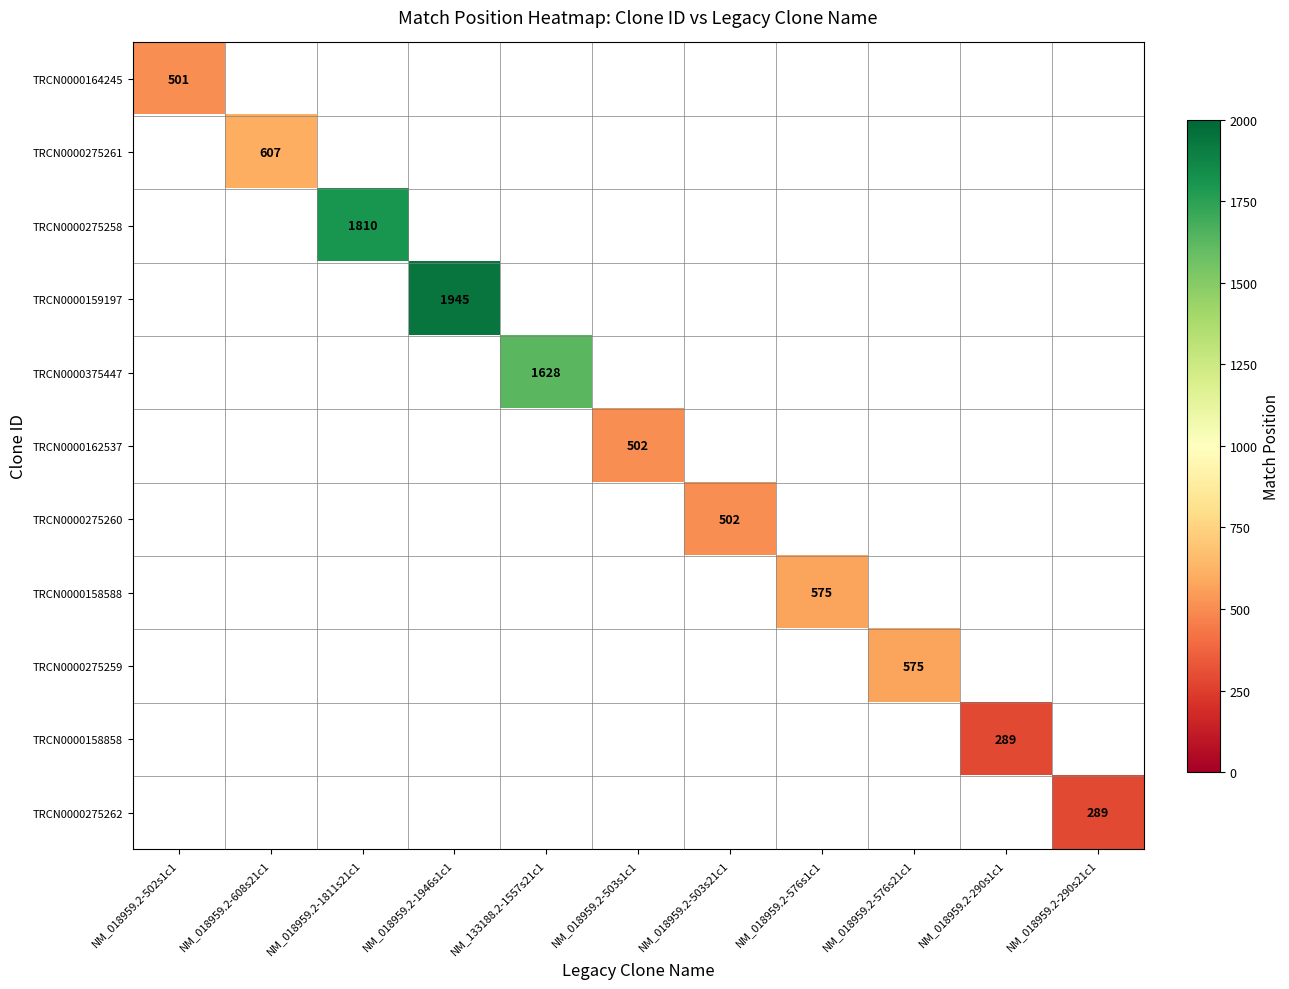

The TRCN0000375447 series shows 879 at NM_133188.2-1557s21c1. True or false?

False